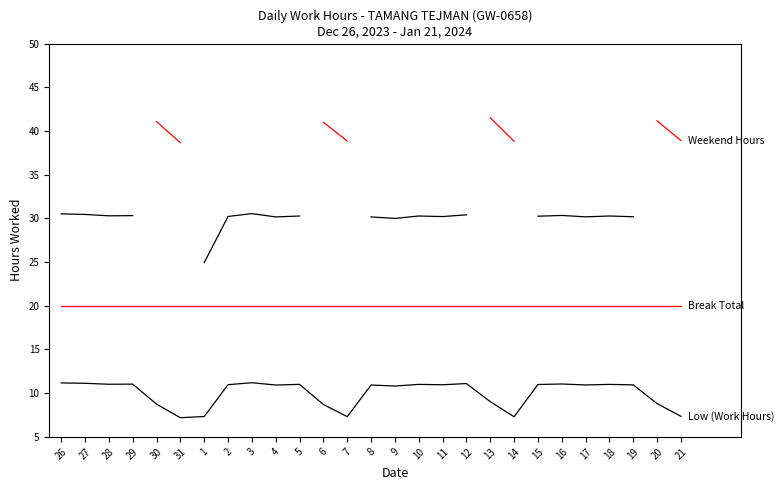

Does the chart display data point markers on the line(s)?

No